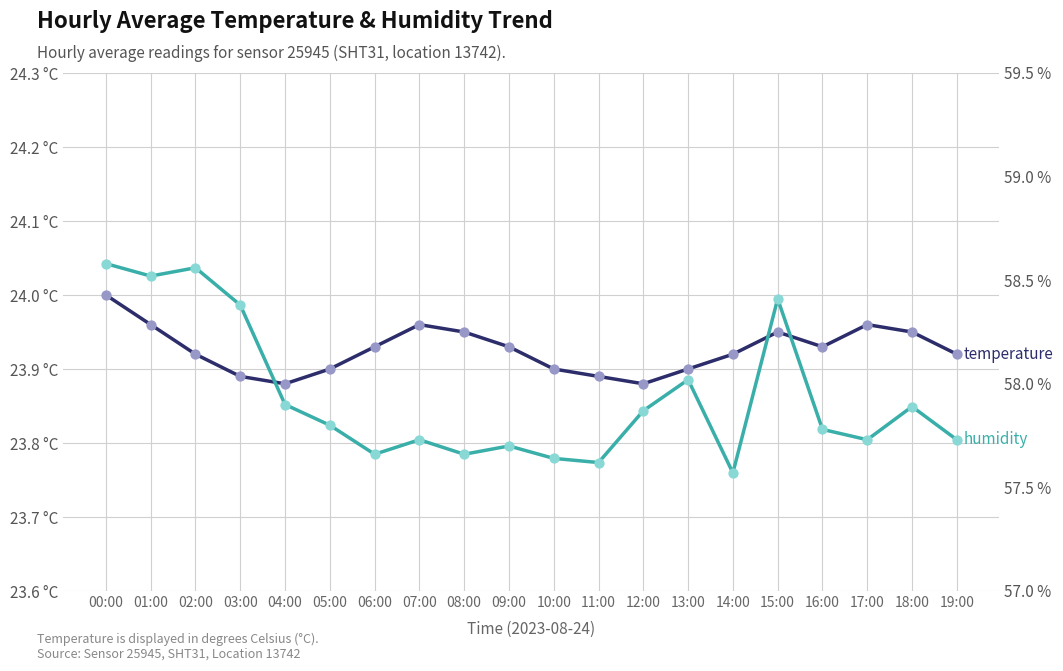

At which category is the sum across all series the highest?

00:00